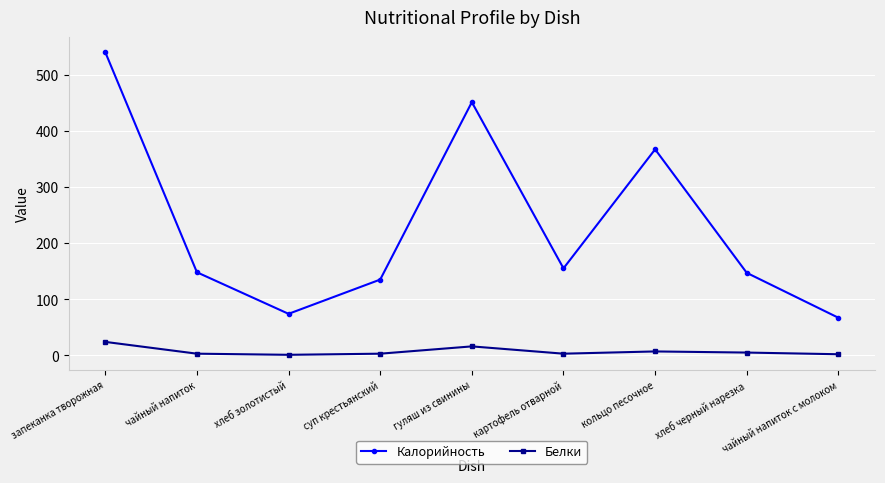

Which series has the largest range (max minus min)?

Калорийность